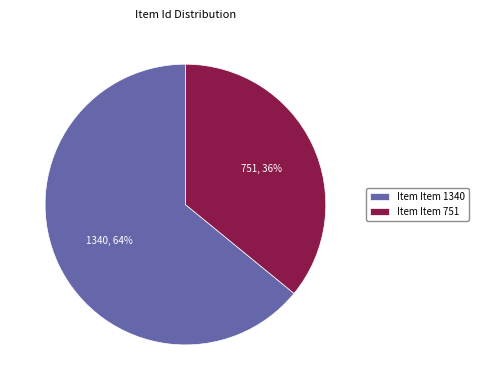

To the nearest percent, what is the difference between the largest and smallest slice percentages?

28%